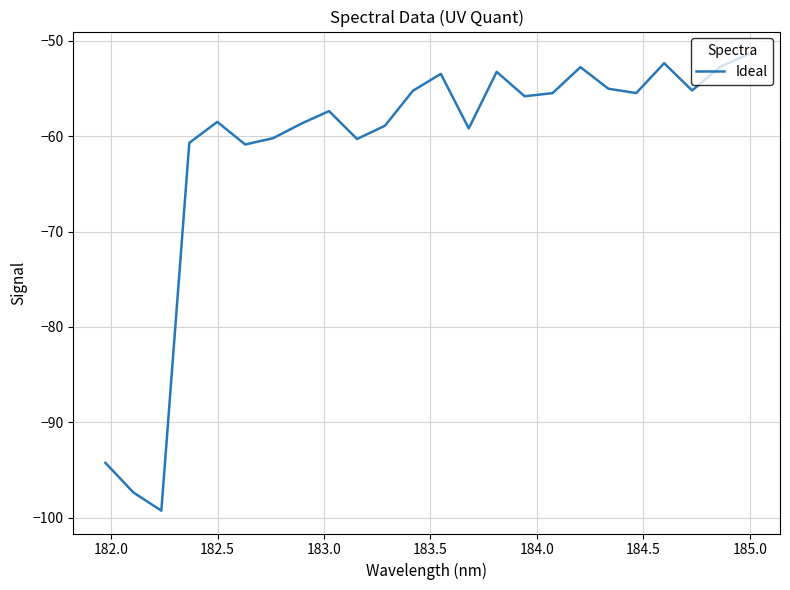

What is the minimum value shown in the chart?

-99.3